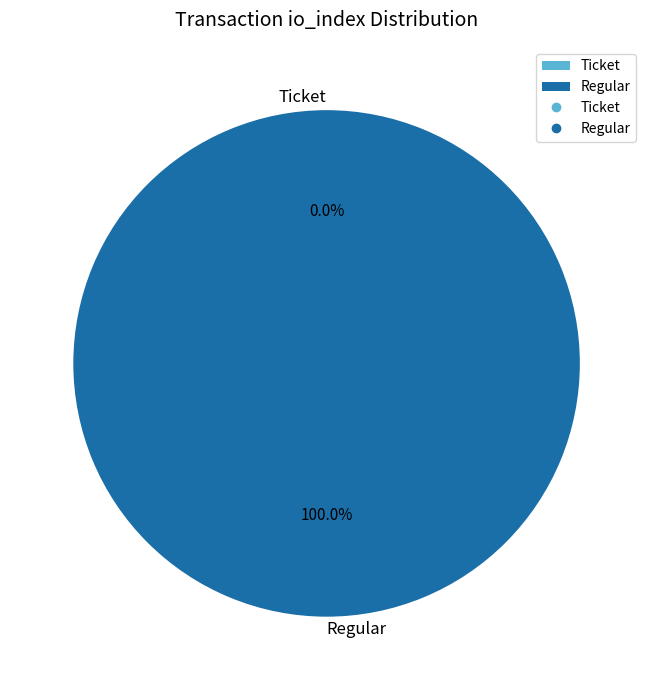

Combined, what portion of the pie is Ticket (io_index=0) and Regular (io_index=80)?

100.0%